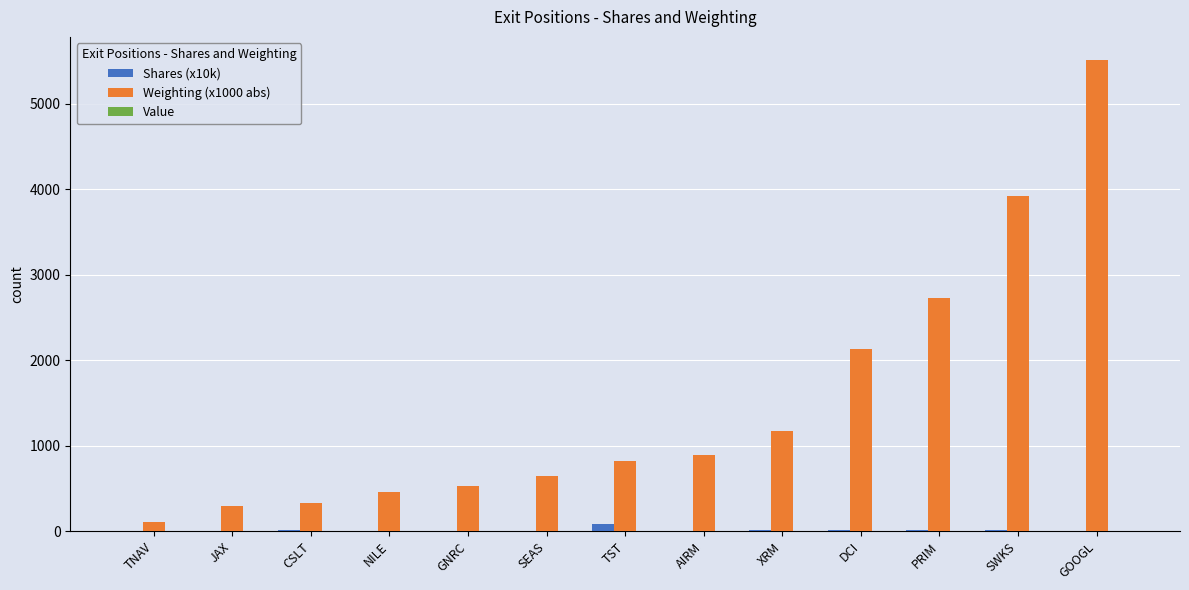

Which series has the largest total across all categories?

Weighting (x1000 abs)